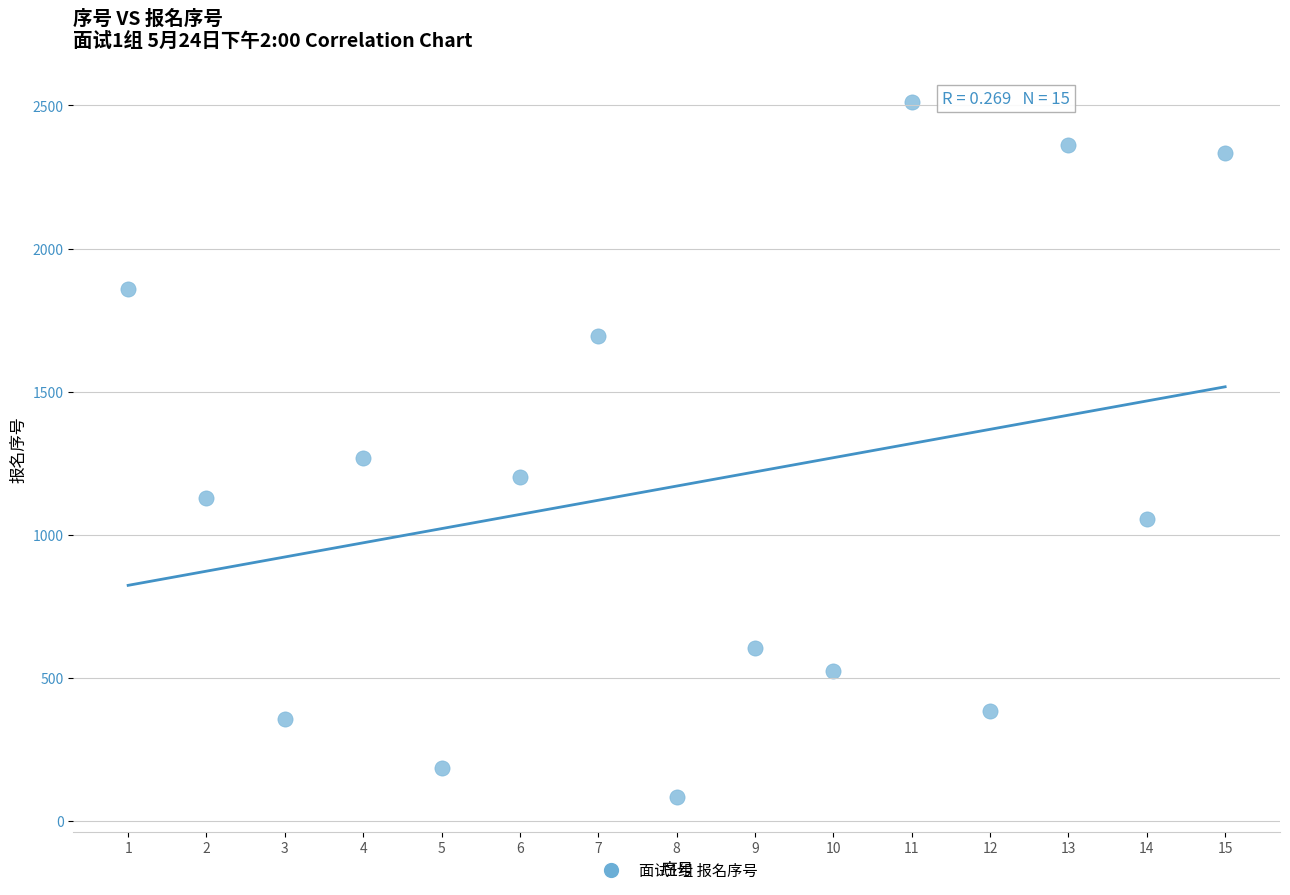

What Y value in the scatter plot is closest to 1298?

1270